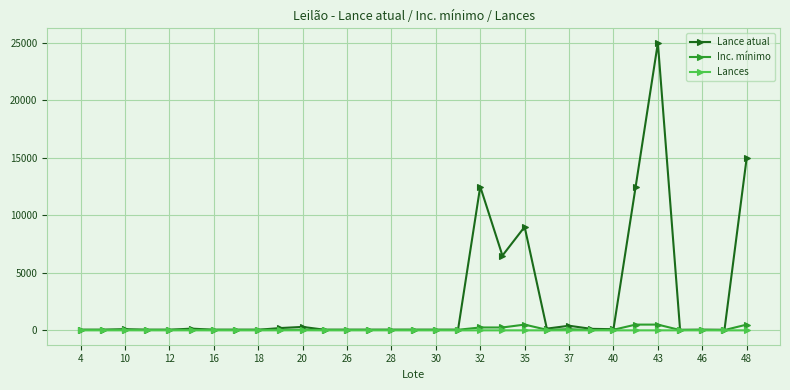

Does the chart display data point markers on the line(s)?

Yes